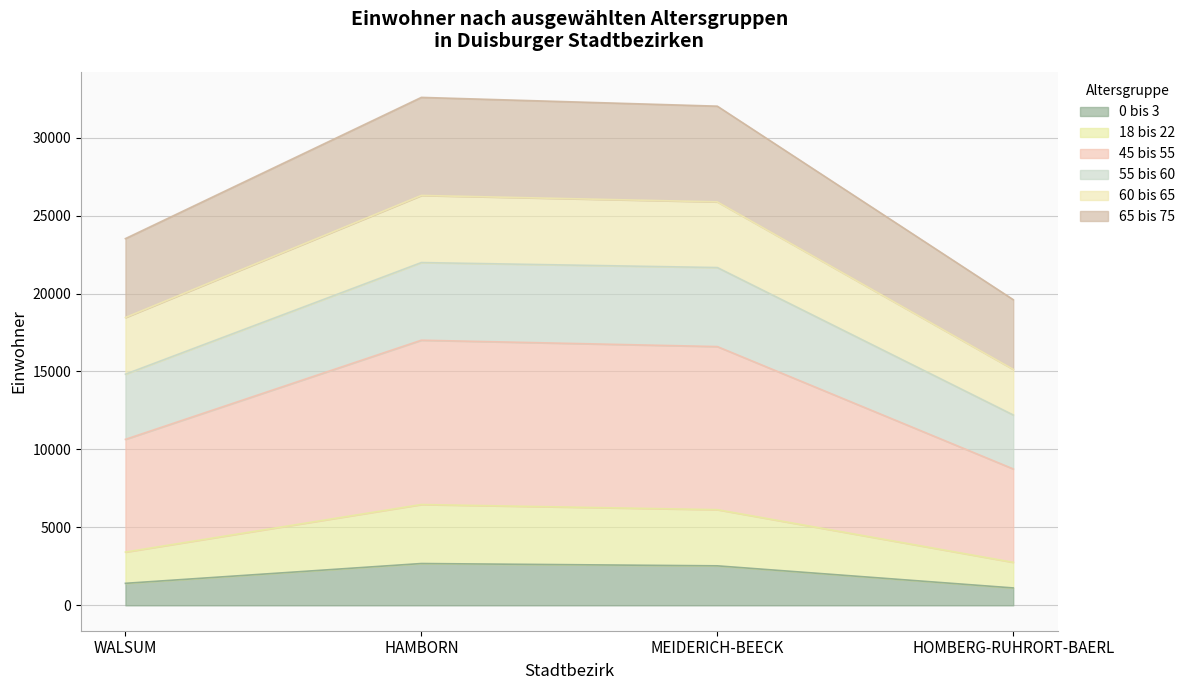

What is the minimum value for 0 bis 3?

1115